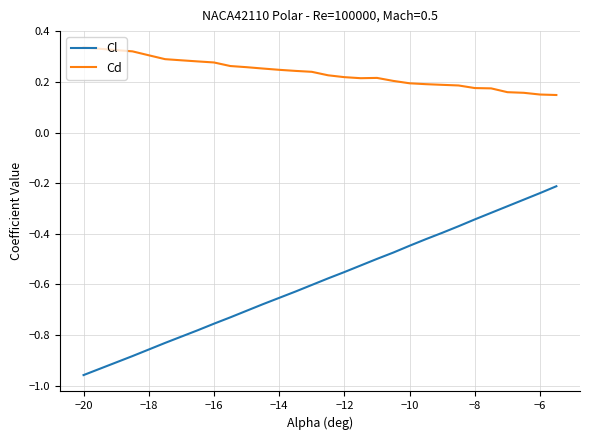

At how many categories does at least one series exceed 0?

30